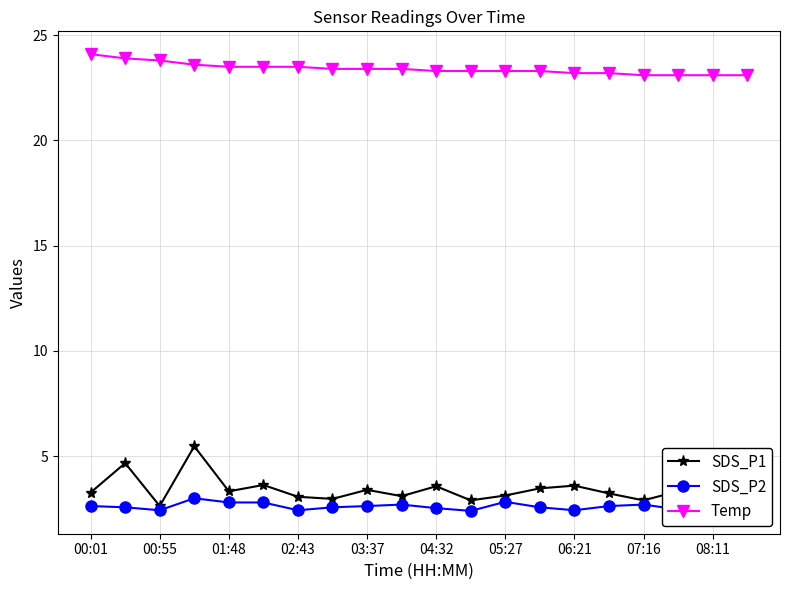

At how many categories does at least one series exceed 20?

20